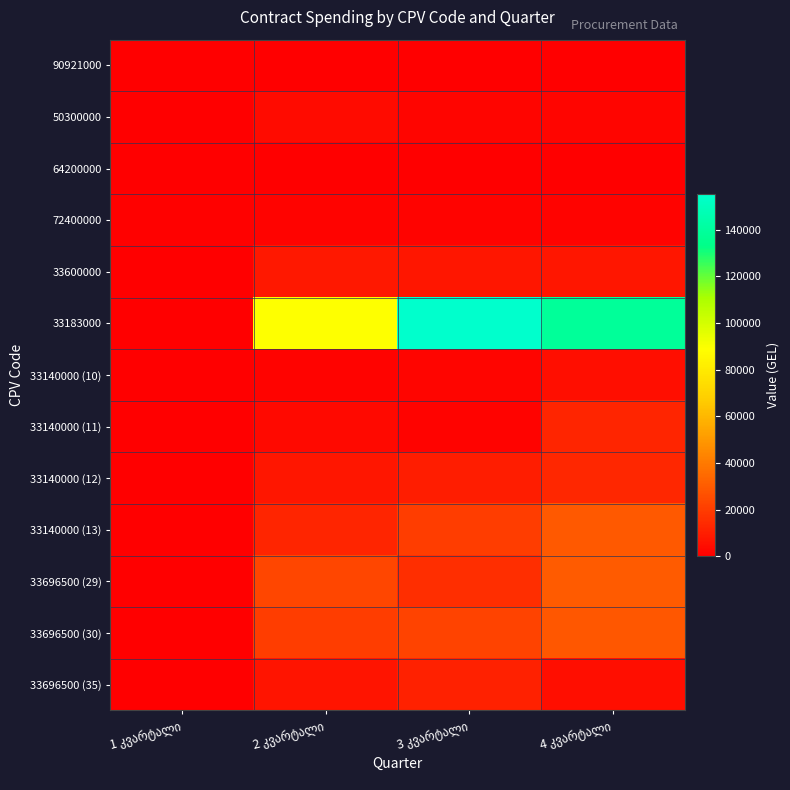

Reading right to left, list all the values displayed in this chart.

90921000: 4 კვარტალი=328.8	3 კვარტალი=164.4	2 კვარტალი=246.6	1 კვარტალი=0.0
50300000: 4 კვარტალი=1976.0	3 კვარტალი=2166.4	2 კვარტალი=3686.0	1 კვარტალი=0.0
64200000: 4 კვარტალი=55.7	3 კვარტალი=80.7	2 კვარტალი=77.5	1 კვარტალი=33.6
72400000: 4 კვარტალი=1350.0	3 კვარტალი=1350.0	2 კვარტალი=1350.0	1 კვარტალი=900.0
33600000: 4 კვარტალი=7349.0	3 კვარტალი=7889.0	2 კვარტალი=8159.0	1 კვარტალი=0.0
33183000: 4 კვარტალი=138425.0	3 კვარტალი=155400.0	2 კვარტალი=88700.0	1 კვარტალი=0.0
33140000 (10): 4 კვარტალი=5440.4	3 კვარტალი=2153.6	2 კვარტალი=1732.5	1 კვარტალი=0.0
33140000 (11): 4 კვარტალი=12337.1	3 კვარტალი=1358.0	2 კვარტალი=3057.7	1 კვარტალი=0.0
33140000 (12): 4 კვარტალი=13325.2	3 კვარტალი=9965.8	2 კვარტალი=7553.0	1 კვარტალი=0.0
33140000 (13): 4 კვარტალი=29516.5	3 კვარტალი=20213.3	2 კვარტალი=12148.9	1 კვარტალი=0.0
33696500 (29): 4 კვარტალი=30325.0	3 კვარტალი=15563.0	2 კვარტალი=23635.0	1 კვარტალი=0.0
33696500 (30): 4 კვარტალი=28768.2	3 კვარტალი=22411.6	2 კვარტალი=20122.0	1 კვარტალი=0.0
33696500 (35): 4 კვარტალი=5426.0	3 კვარტალი=11152.0	2 კვარტალი=7111.0	1 კვარტალი=0.0